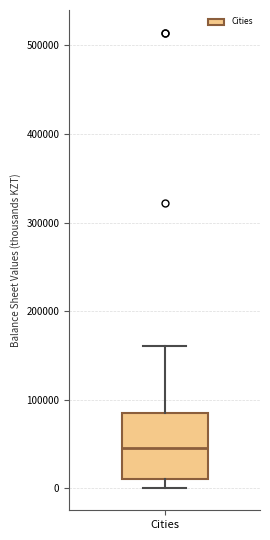

Where does the upper whisker of the box for Cities end on the y-axis? The values are not printed on the chart, so give them approximately, as read against the axis.

160000